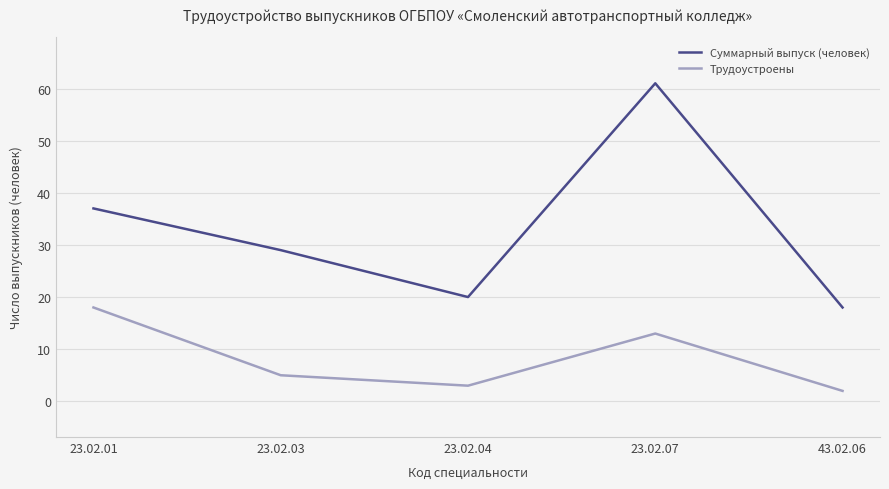

True or false: Суммарный выпуск (человек) has a value of 60 at 23.02.01.

False